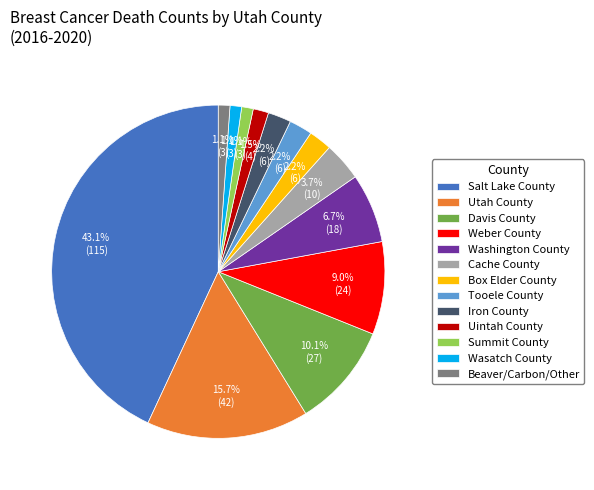

What percentage do Utah County and Box Elder County together represent?

18.0%